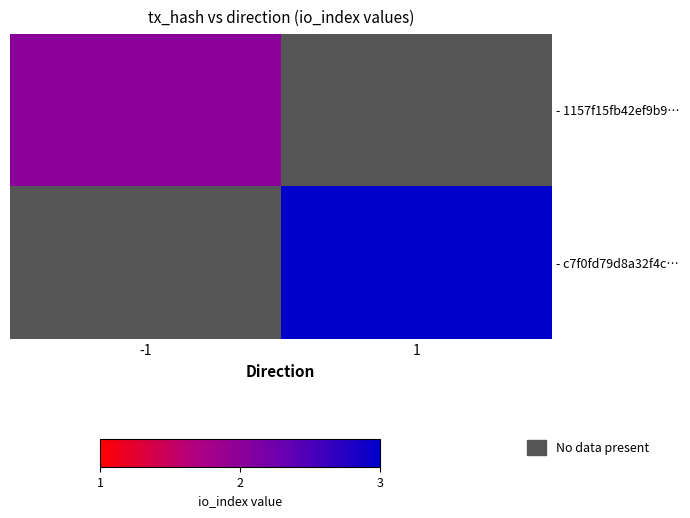

How many series are shown in this chart?

2